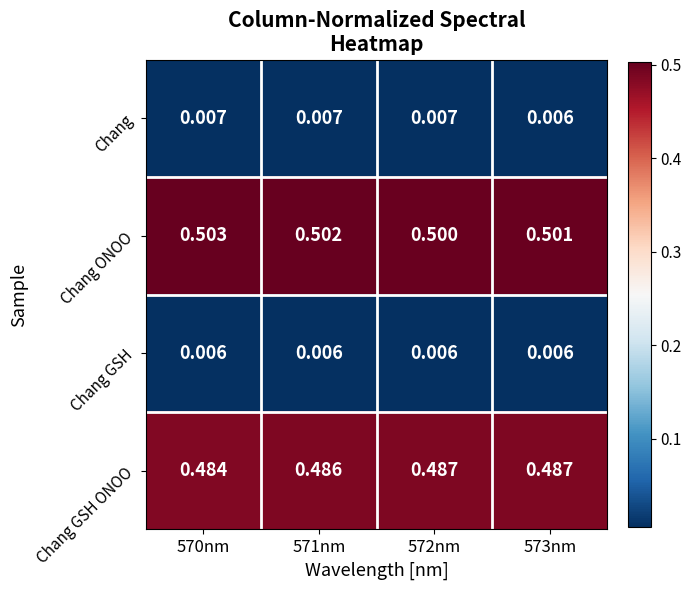

At 572nm, list the series in order from smallest to largest.

Chang GSH, Chang, Chang GSH ONOO, Chang ONOO